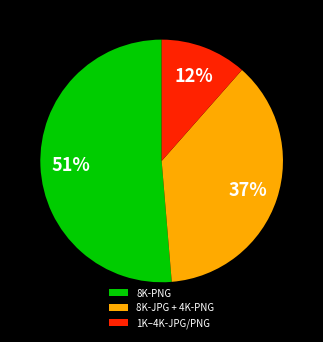

Does any single category account for the majority?

Yes